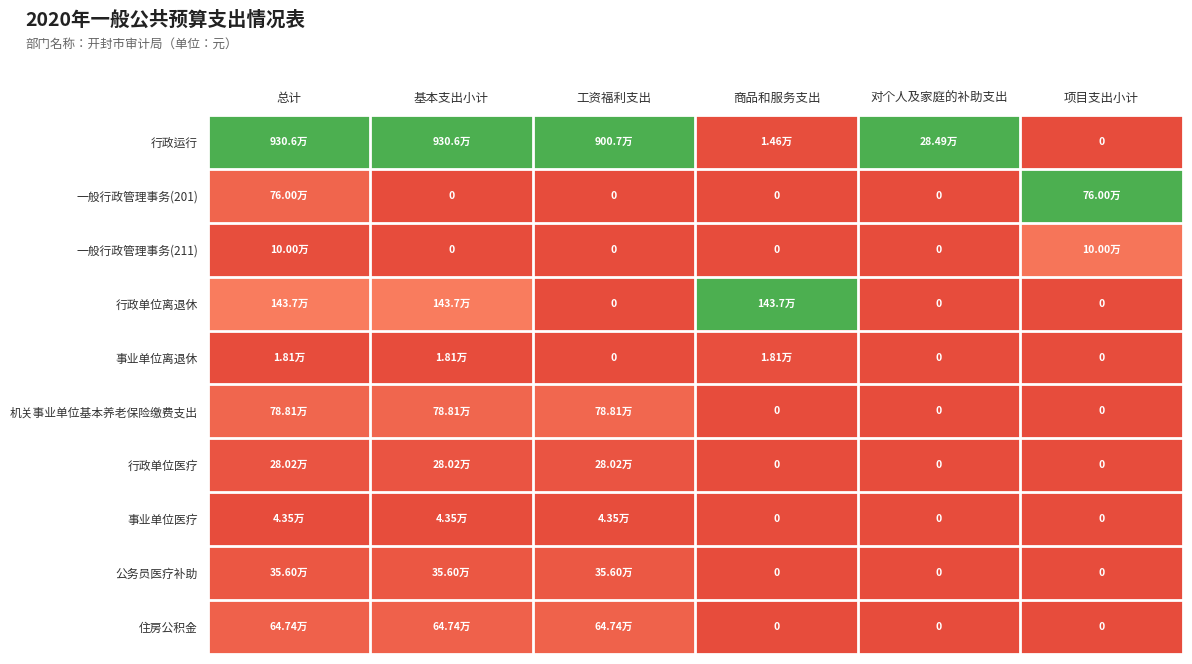

Which label corresponds to the smallest value in the chart?

项目支出小计